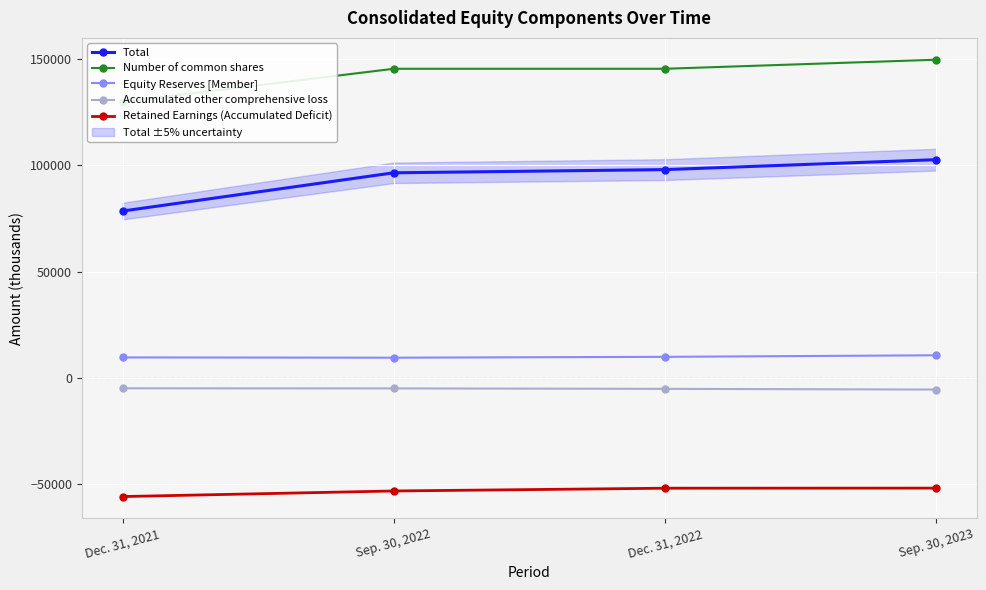

Which category has the lowest value in the Total series?

Dec. 31, 2021